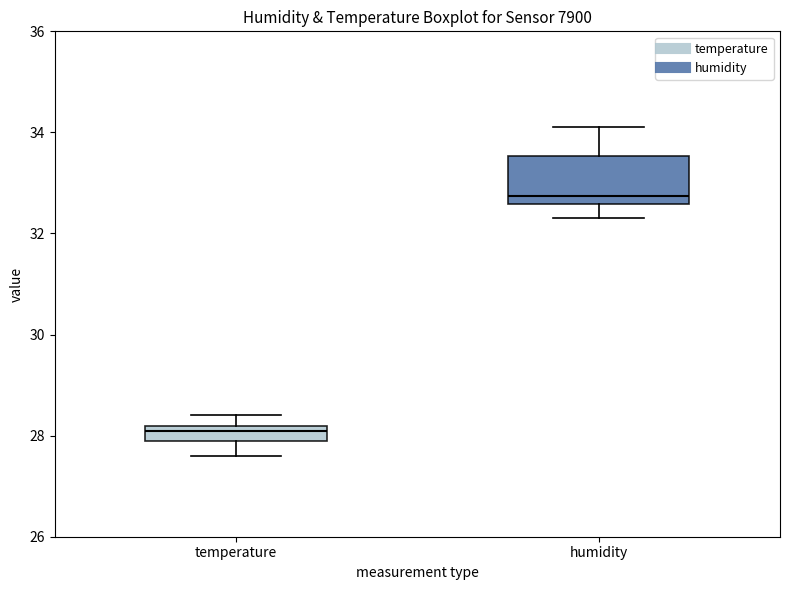

Reading left to right, transcribe this box plot: for each box, give where its median line is, the range the box spans, and where its two whiskers end, as read against the y-axis. The values are not printed on the chart, so give them approximately, as read against the axis.

temperature: median 28.2 (just below the box's upper edge), box 28.0 to 28.2, whiskers 27.6 to 28.4
humidity: median 32.8, box 32.6 to 33.6, whiskers 32.4 to 34.2